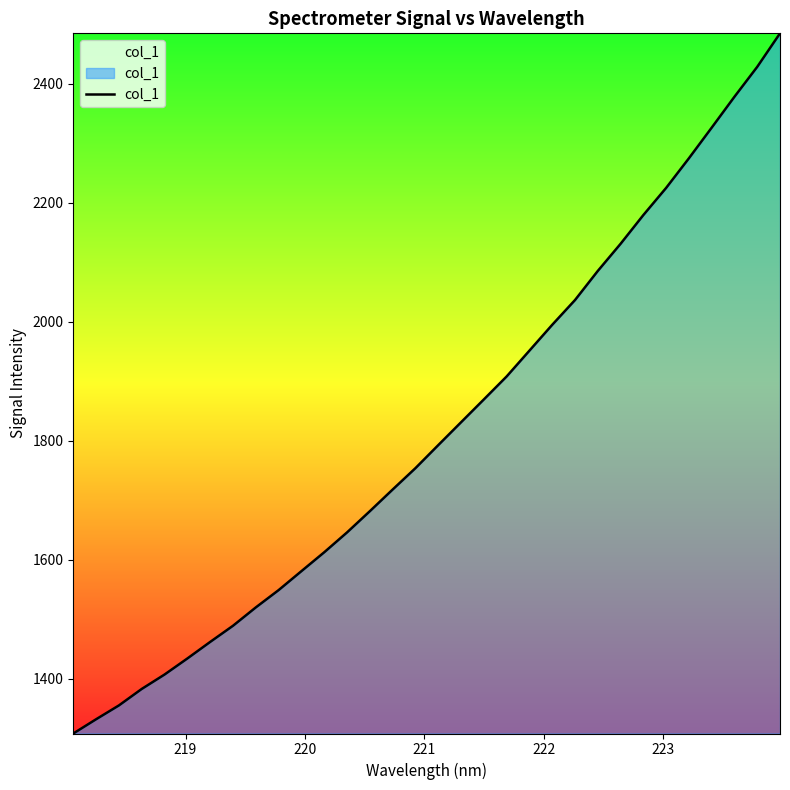

What is the difference between the maximum and minimum values?

1176.5